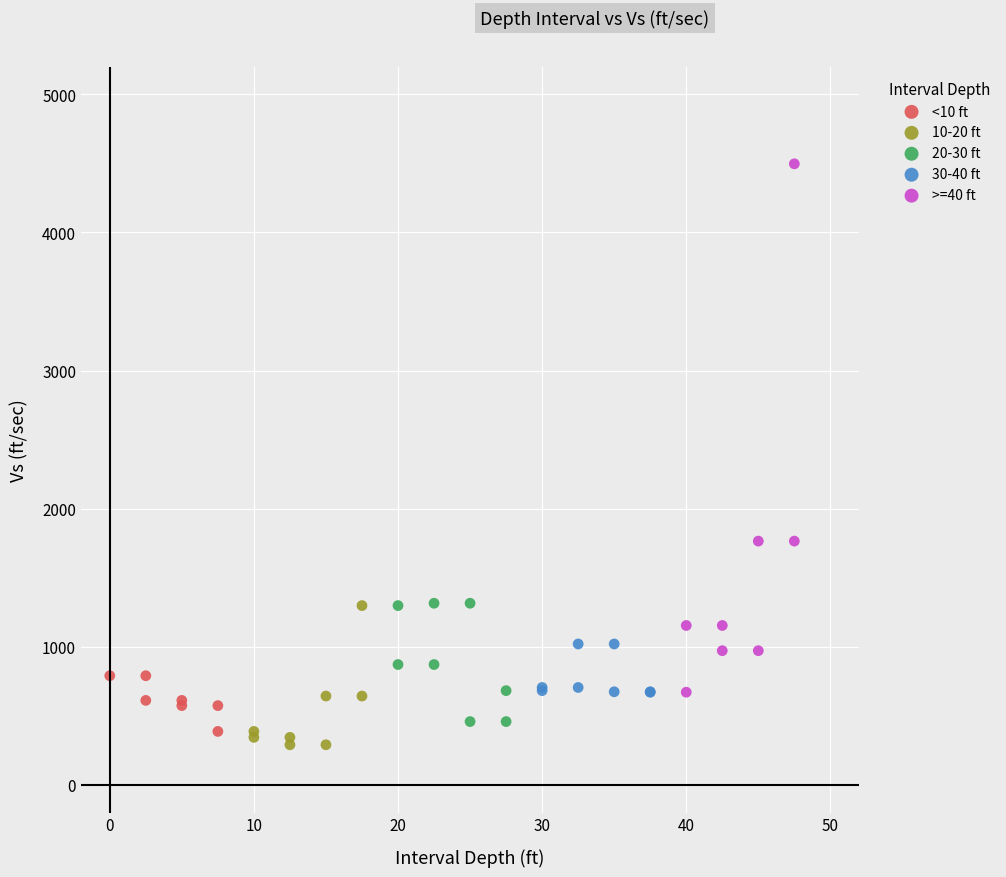

Which series has the largest Y range (max minus min)?

>=40 ft